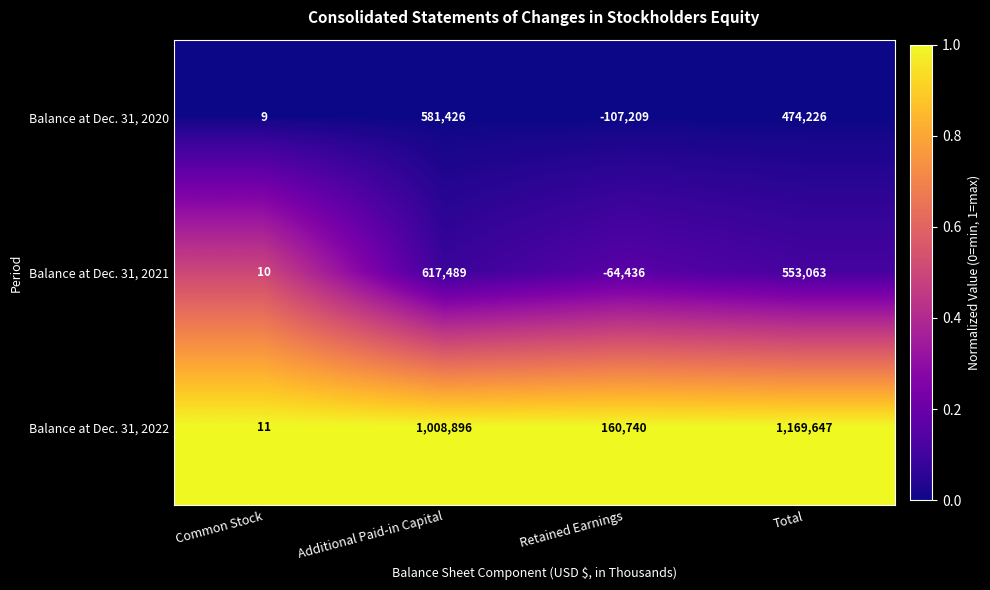

What is the difference between the second highest and second lowest values in the Balance at Dec. 31, 2021 series?

553053